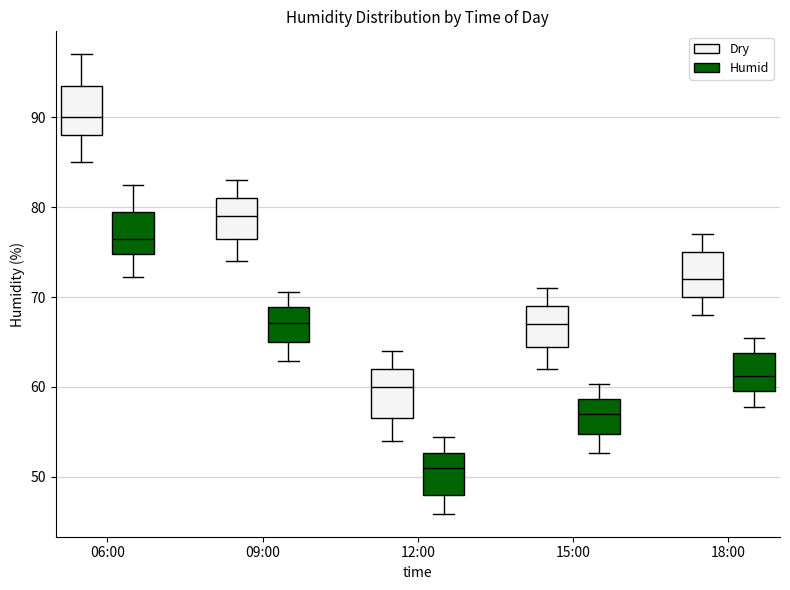

Reading left to right, read every box against the y-axis: the position of its median line, the range the box covers, and the ends of its whiskers. The values are not printed on the chart, so give them approximately, as read against the axis.

06:00 (Dry): median 90, box 88 to 94, whiskers 85 to 97
06:00 (Humid): median 77, box 75 to 79, whiskers 72 to 82
09:00 (Dry): median 79, box 77 to 81, whiskers 74 to 83
09:00 (Humid): median 67, box 65 to 69, whiskers 63 to 71
12:00 (Dry): median 60, box 57 to 62, whiskers 54 to 64
12:00 (Humid): median 51, box 48 to 53, whiskers 46 to 54
15:00 (Dry): median 67, box 65 to 69, whiskers 62 to 71
15:00 (Humid): median 57, box 55 to 59, whiskers 53 to 60
18:00 (Dry): median 72, box 70 to 75, whiskers 68 to 77
18:00 (Humid): median 61, box 60 to 64, whiskers 58 to 65